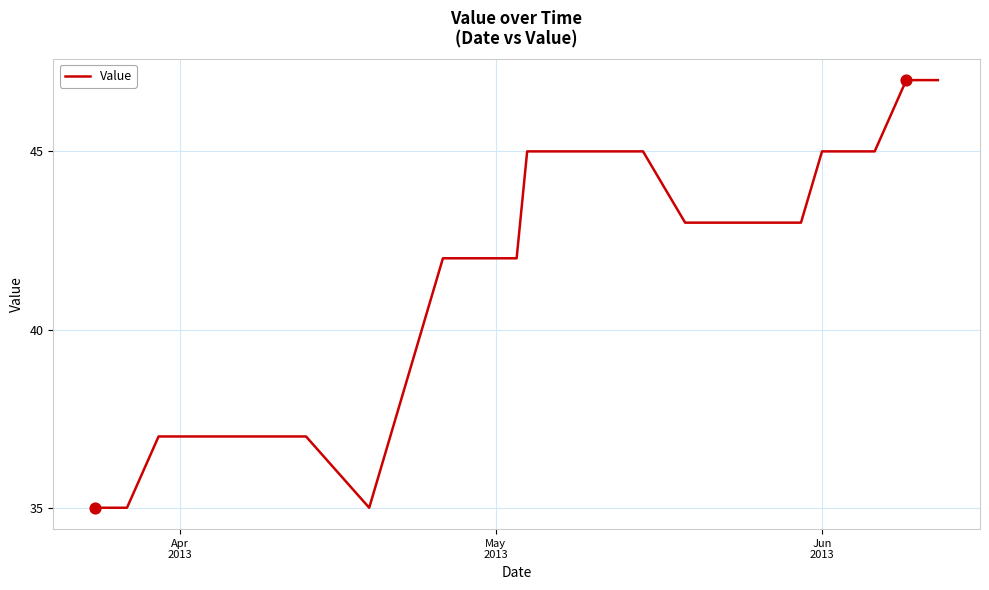

What is the maximum value shown in the chart?

47